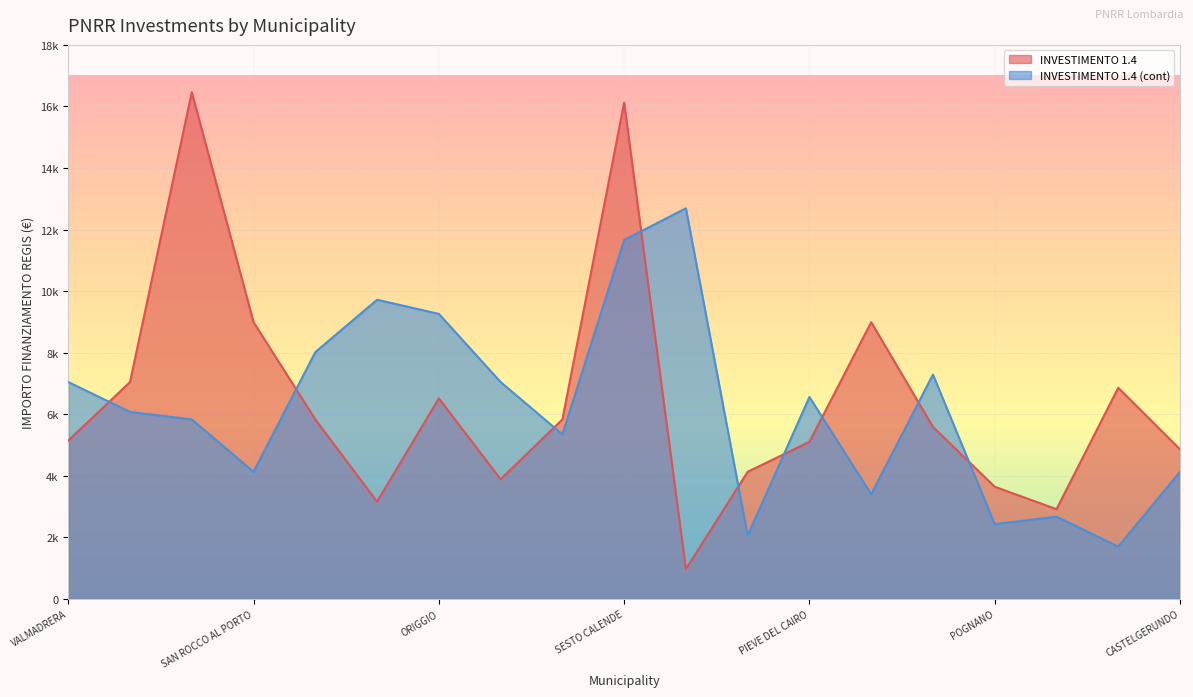

How many values in the INVESTIMENTO 1.4 (cont) series are below 6075?

9